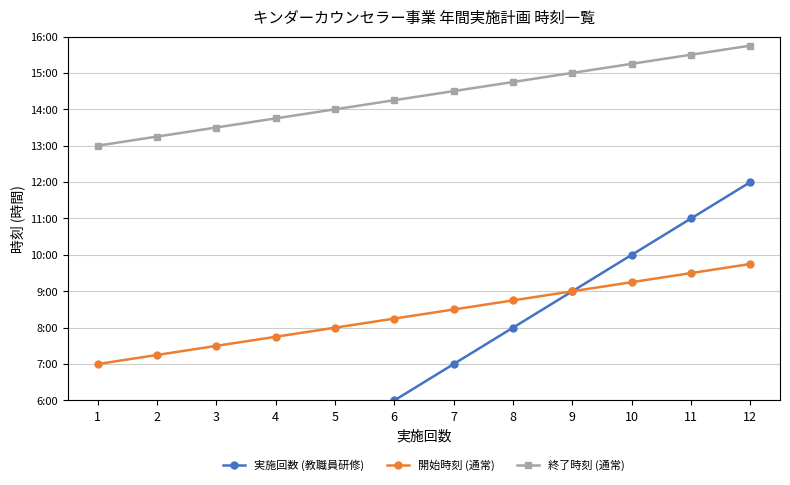

True or false: 開始時刻 (通常) and 終了時刻 (通常) cross at least once.

False